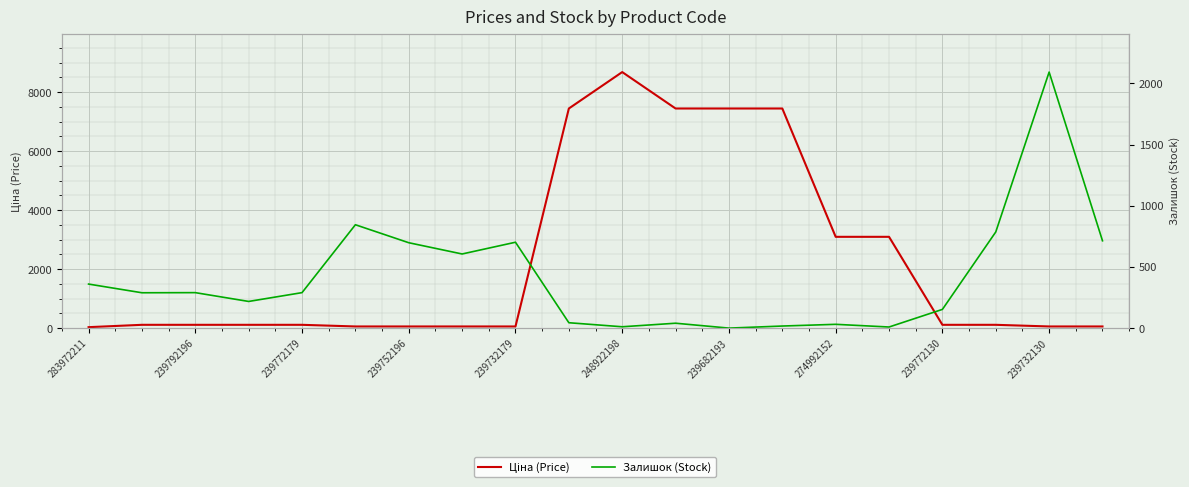

Count the number of categories in the chart.

20